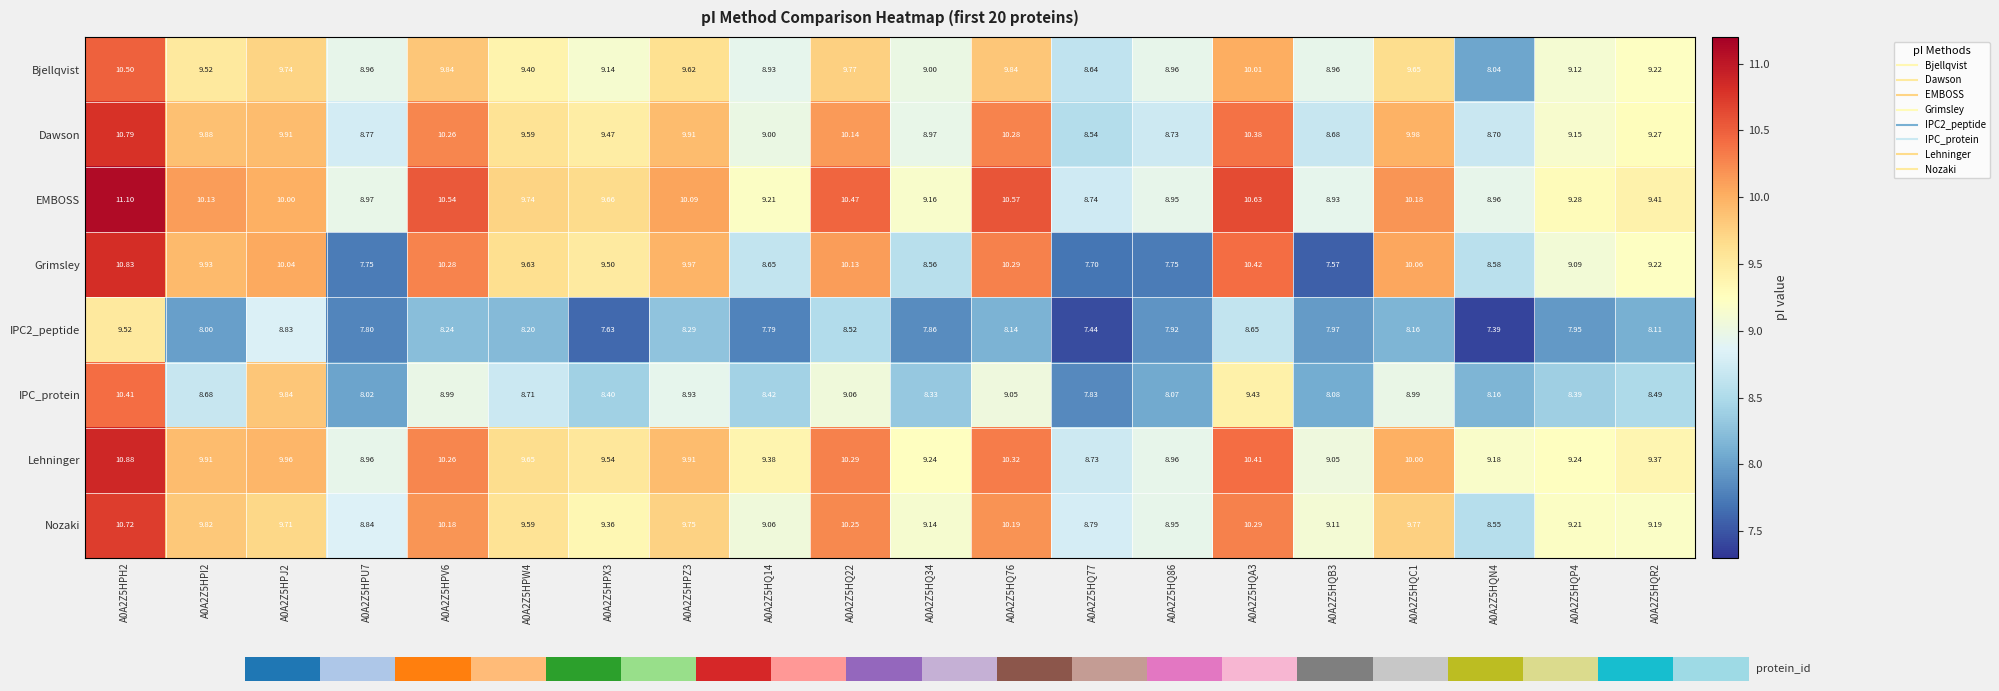

At how many categories does at least one series exceed 8?

20